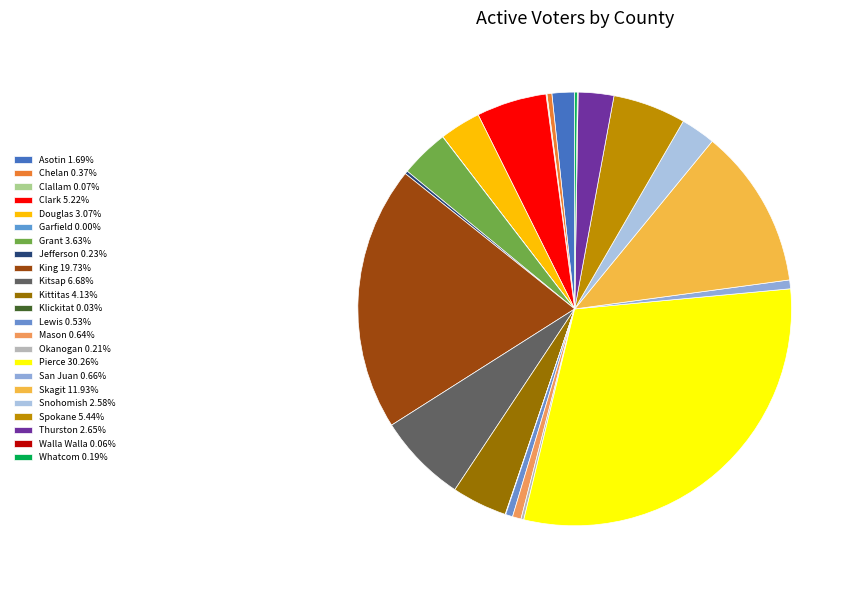

Is it true that Clark is 10% of the pie?

False